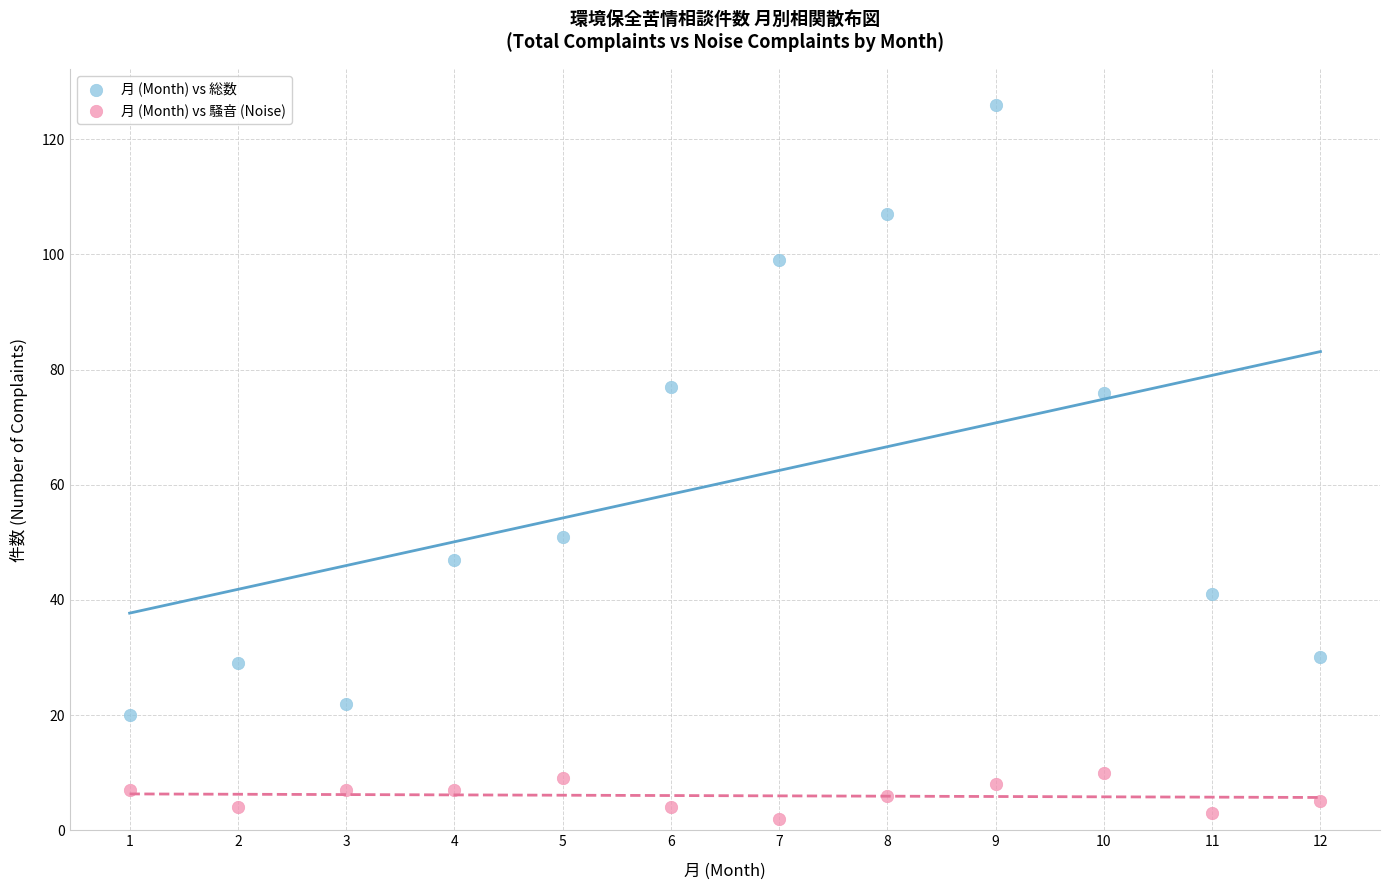

Across all data points, what is the range of X values (max minus min)?

11